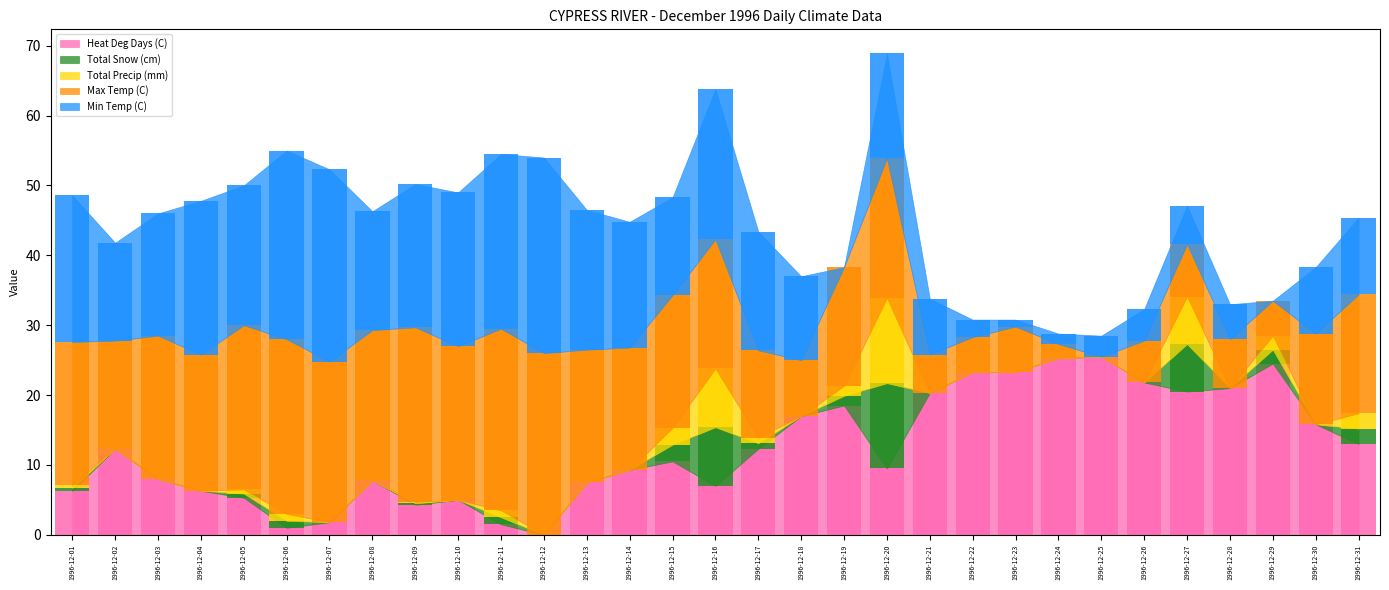

Which series has the largest range (max minus min)?

Min Temp (C)